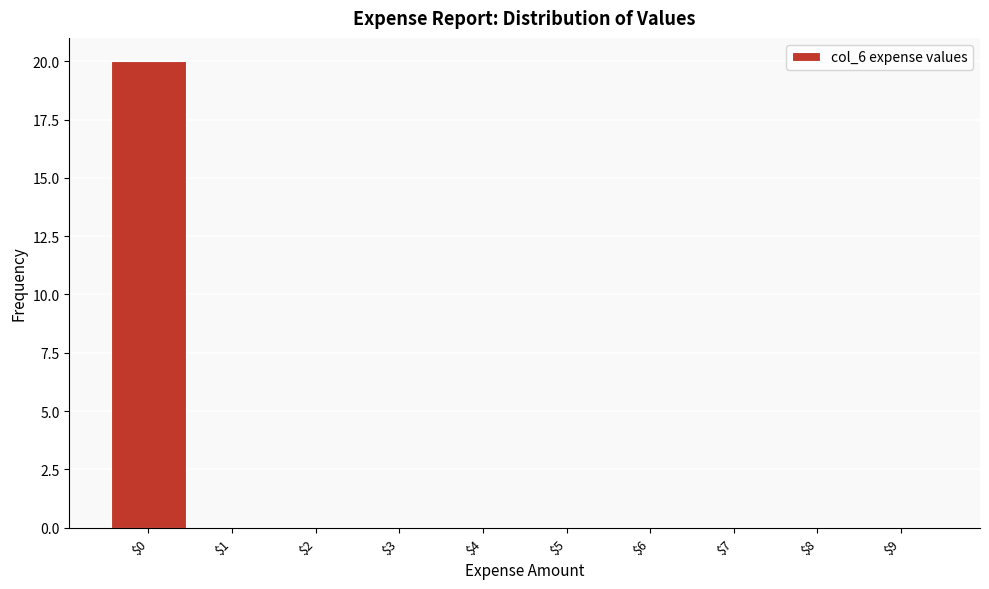

How tall is the bar that spans -0.5 to 0.5 on the x-axis? The values are not printed on the chart, so give them approximately, as read against the axis.

20